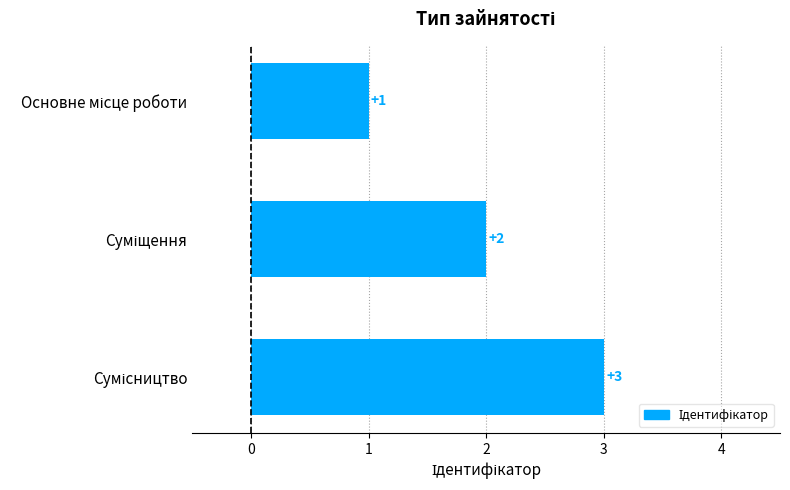

How many bars are there in total?

3